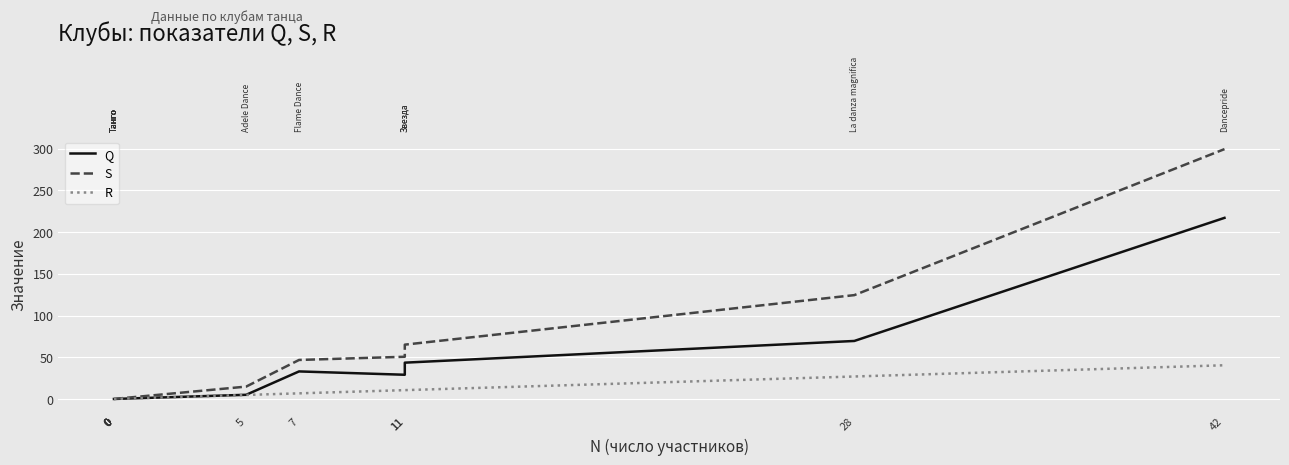

True or false: R has more than 0 interior local peaks.

False